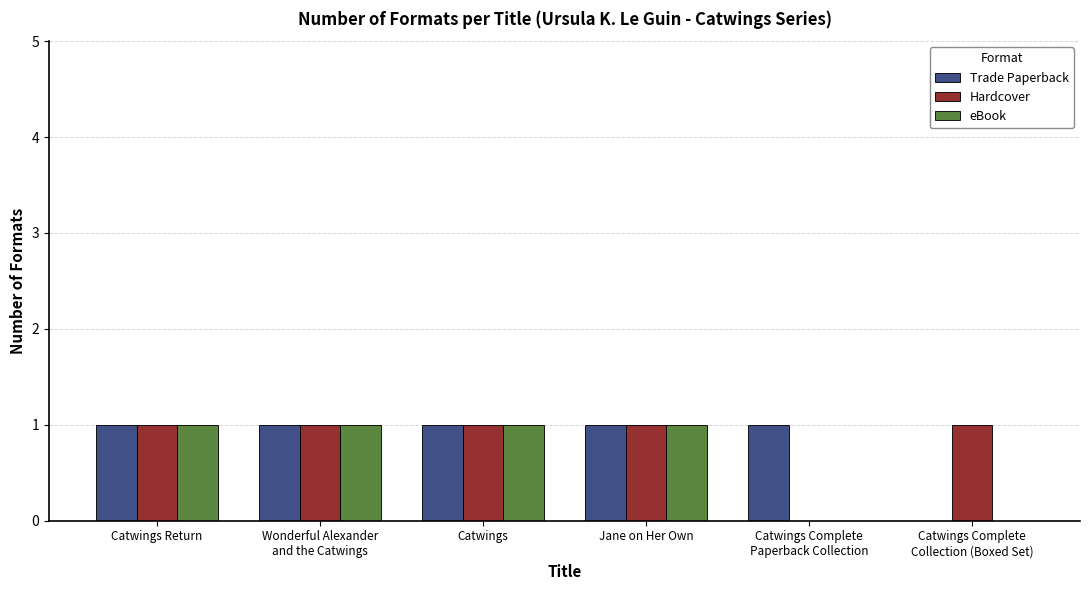

What is the total value across all series at Wonderful Alexander
and the Catwings?

3